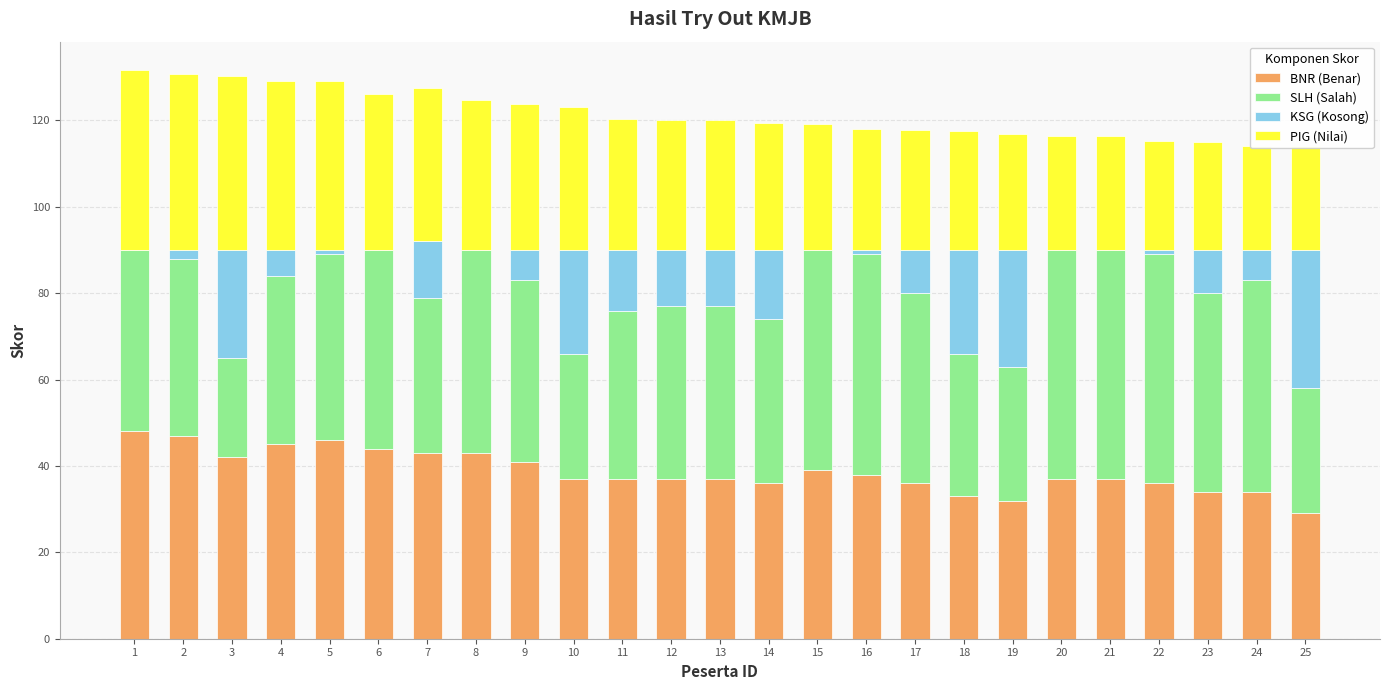

Which series changed the most between 5 and 15?

PIG (Nilai)